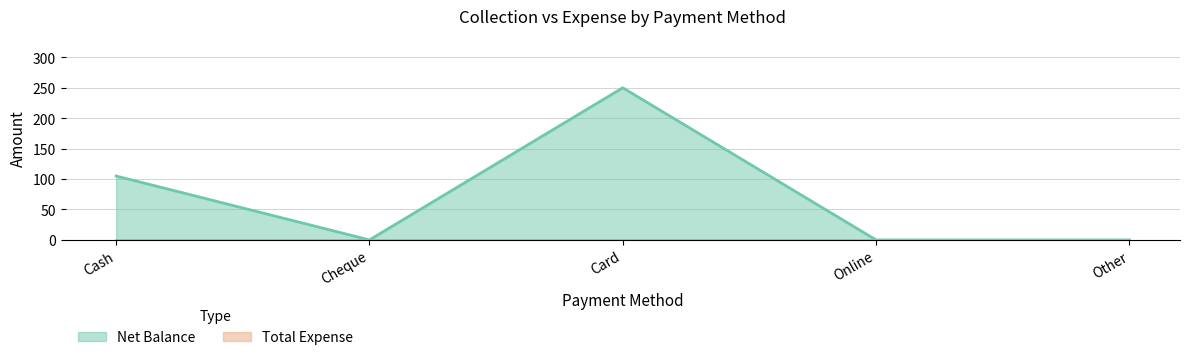

Count the values in the range 0 to 105.

4